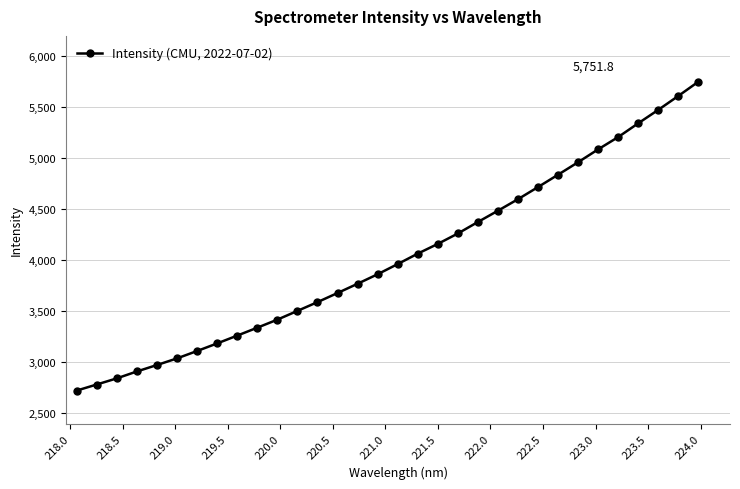

How many data points does each series have?

32